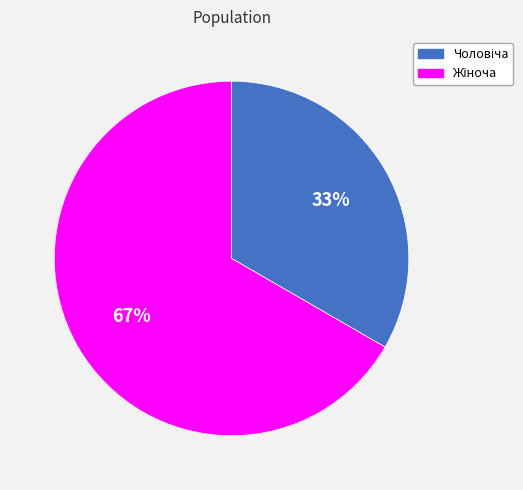

How many slices are in this pie chart?

2